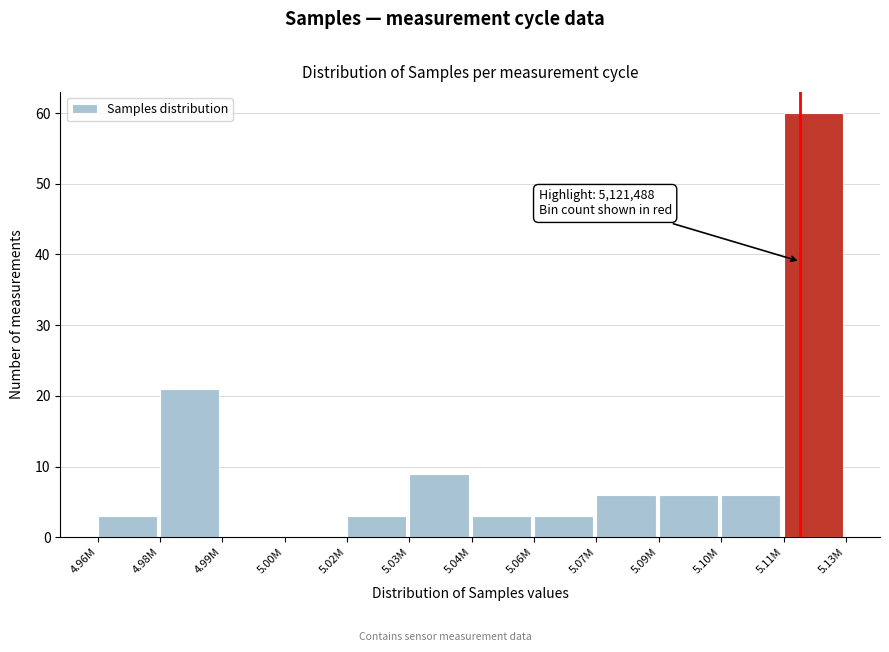

Reading left to right, extract all data points from this chart.

4.96M=3	4.98M=21	4.99M=0	5.00M=0	5.02M=3	5.03M=9	5.04M=3	5.06M=3	5.07M=6	5.09M=6	5.10M=6	5.11M=60